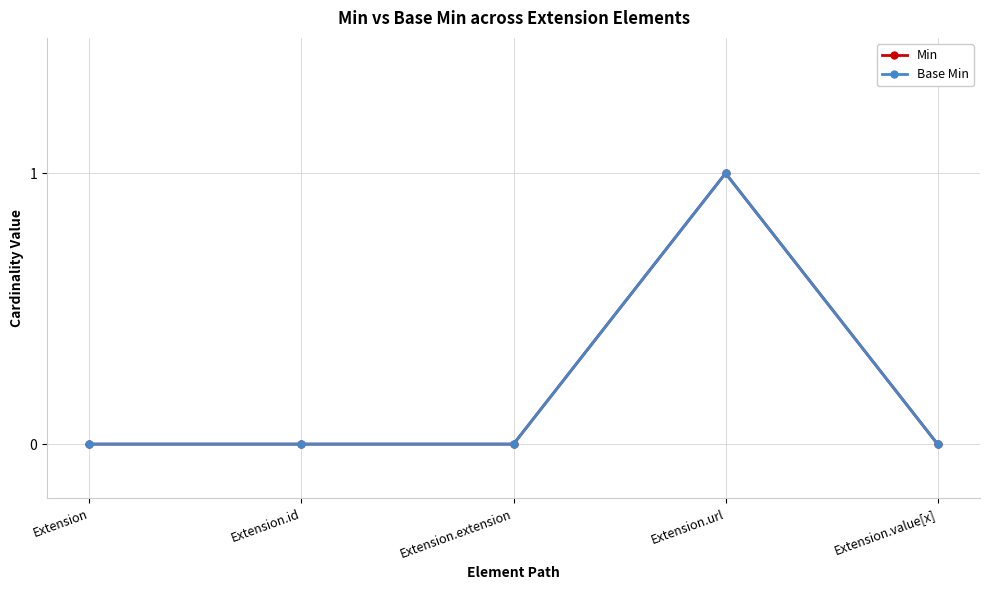

Rank the categories by Base Min value from lowest to highest.

Extension, Extension.id, Extension.extension, Extension.value[x], Extension.url